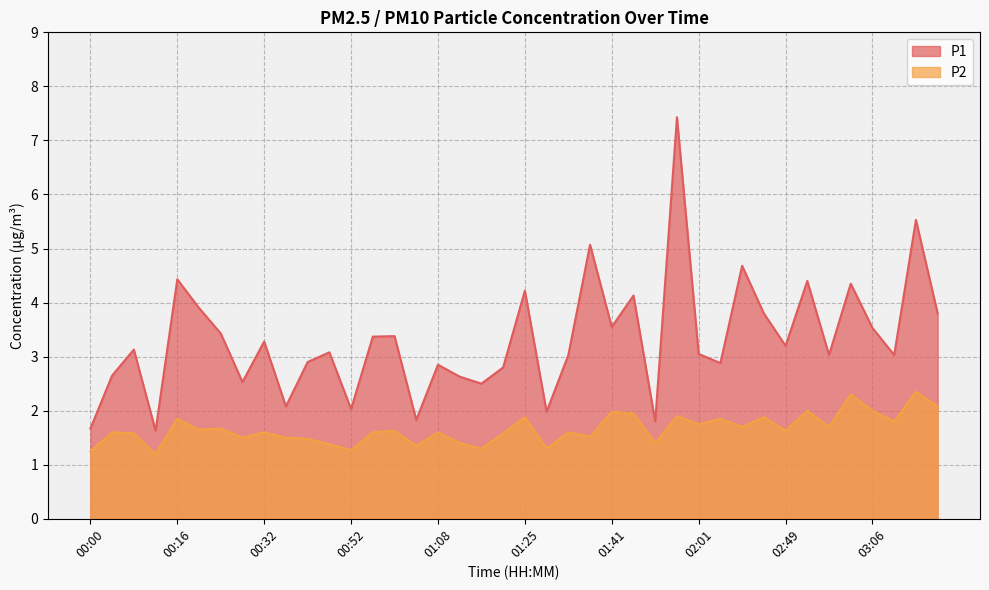

What is the label of the 13th point from the left?

00:52